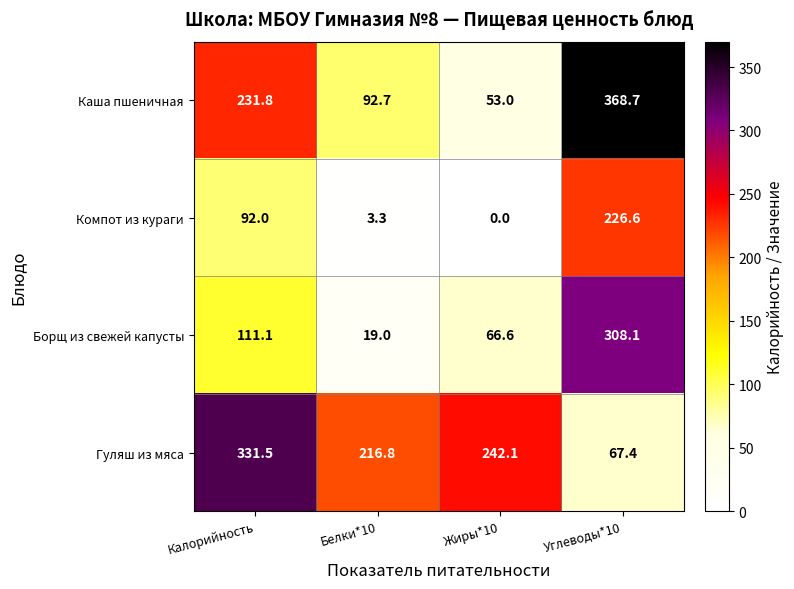

Reading right to left, what are all the values shown in this chart?

Каша пшеничная: 368.7	53.0	92.7	231.8
Компот из кураги: 226.6	0.0	3.3	92.0
Борщ из свежей капусты: 308.1	66.6	19.0	111.1
Гуляш из мяса: 67.4	242.1	216.8	331.5